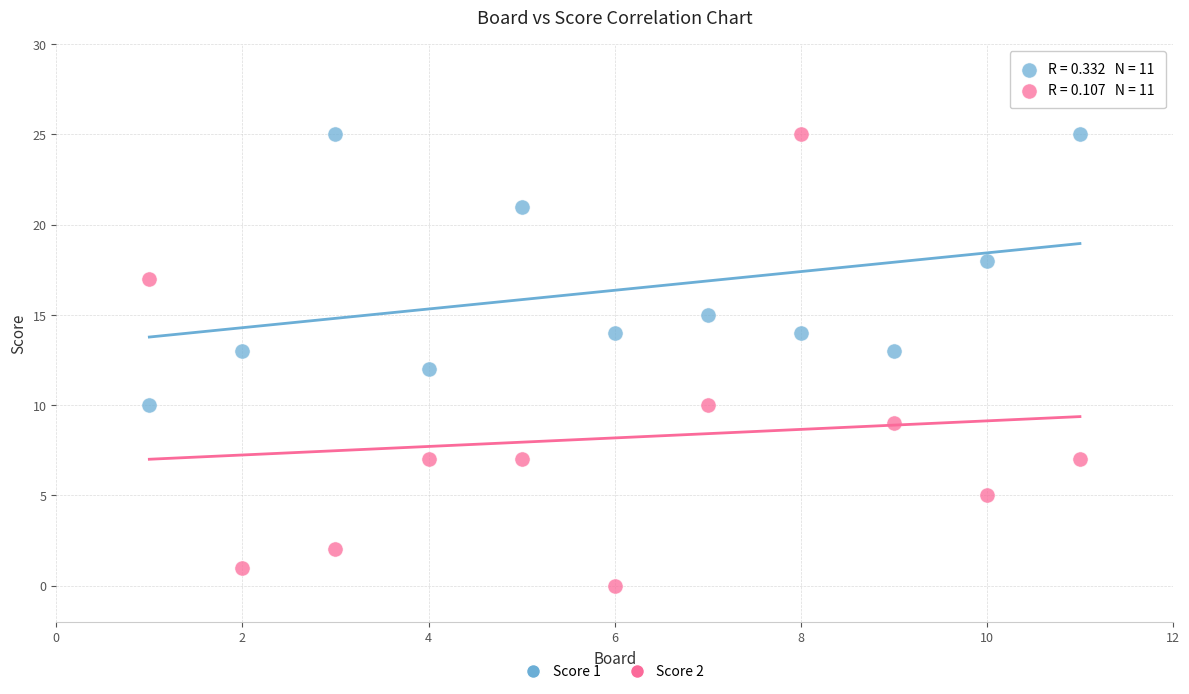

Which series has the widest spread of Y values?

Score 2